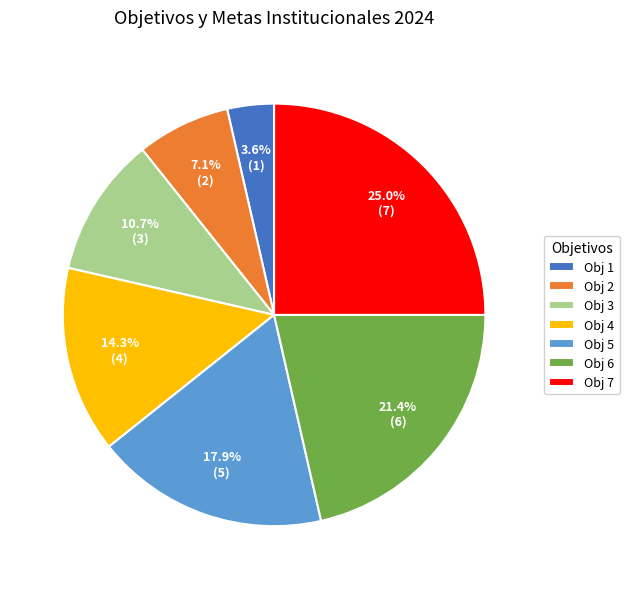

Is there a majority slice in this chart?

No